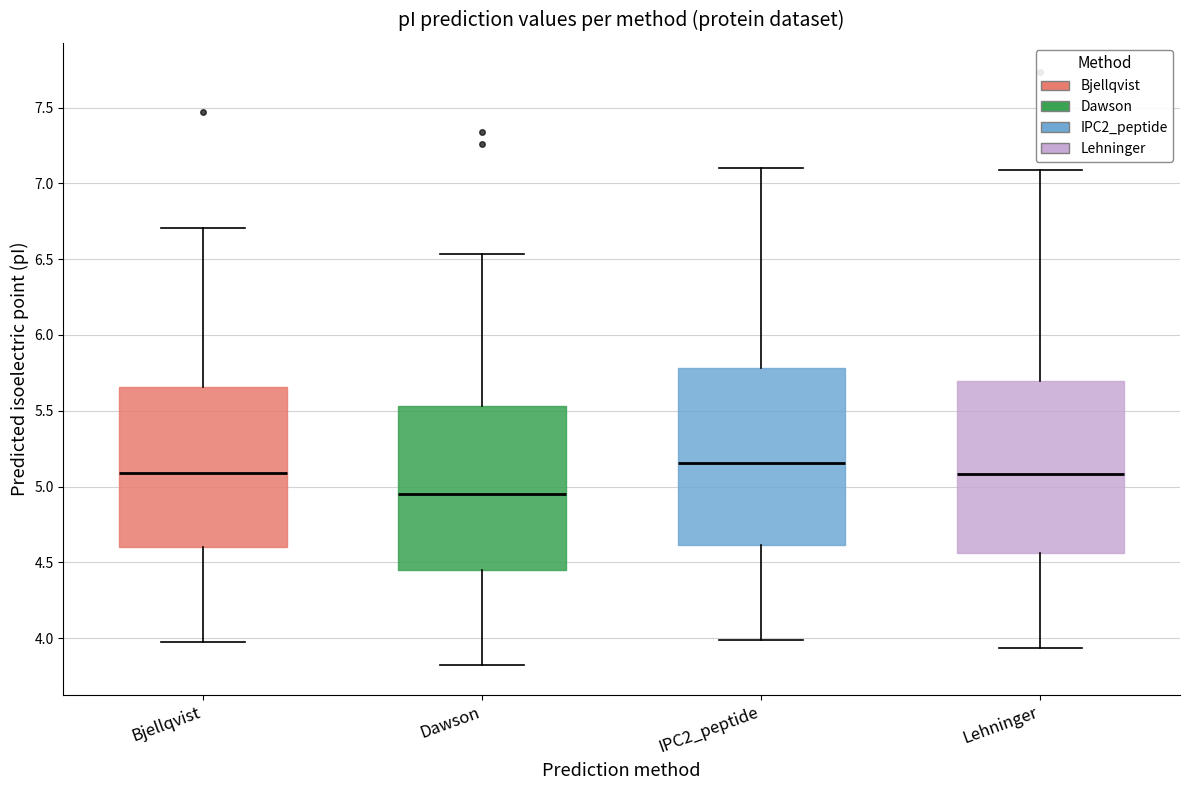

Reading left to right, read every box against the y-axis: the position of its median line, the range the box covers, and the ends of its whiskers. The values are not printed on the chart, so give them approximately, as read against the axis.

Bjellqvist: median 5.10, box 4.60 to 5.65, whiskers 3.95 to 6.70
Dawson: median 4.95, box 4.45 to 5.55, whiskers 3.80 to 6.55
IPC2_peptide: median 5.15, box 4.60 to 5.80, whiskers 4.00 to 7.10
Lehninger: median 5.10, box 4.55 to 5.70, whiskers 3.95 to 7.10